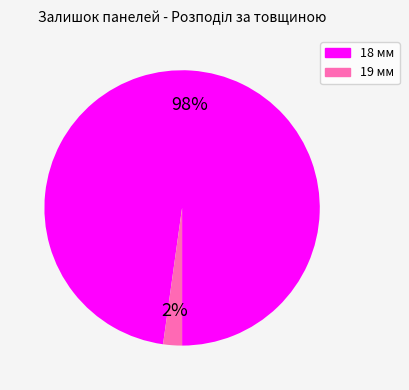

Is there a majority slice in this chart?

Yes